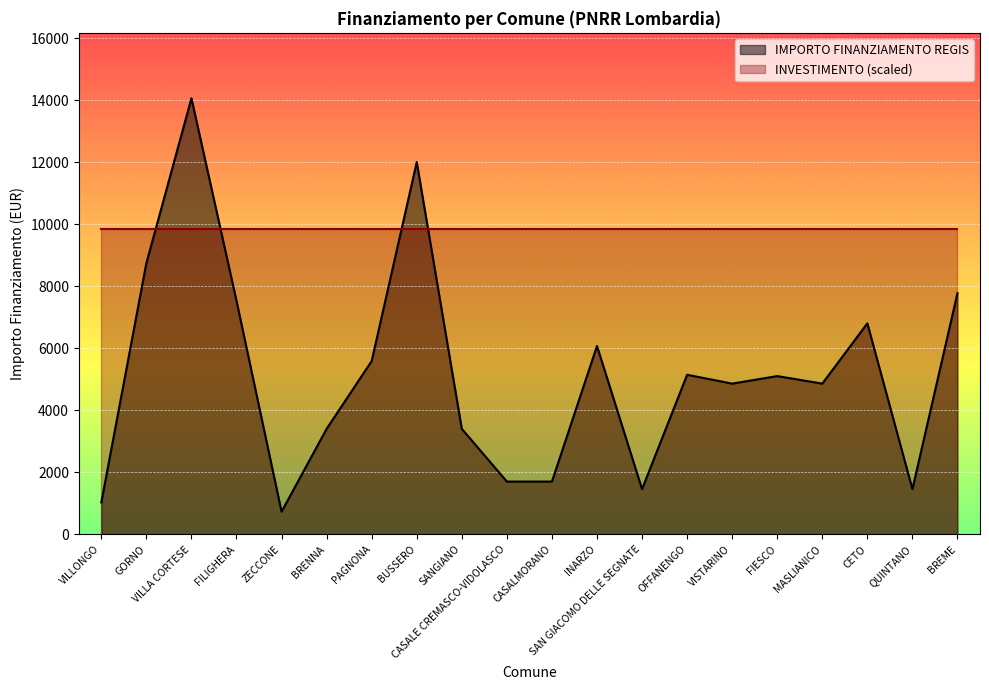

What is the value of the 3rd point from the left?

14063